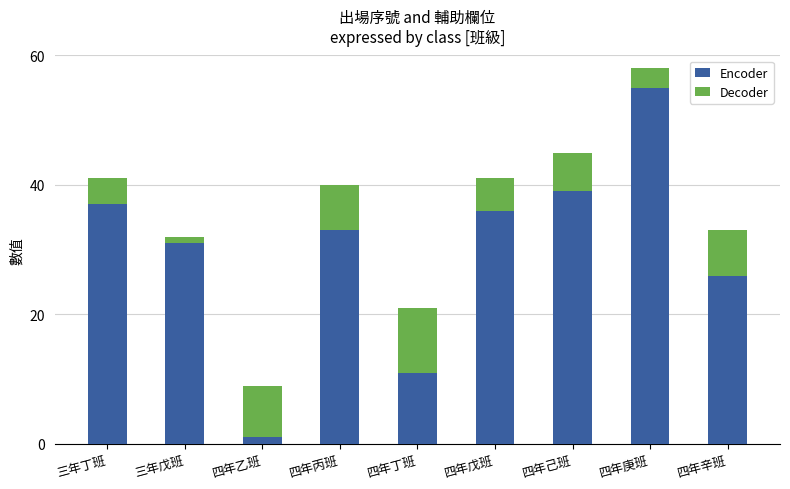

What is the total value across all series at 三年丁班?

41